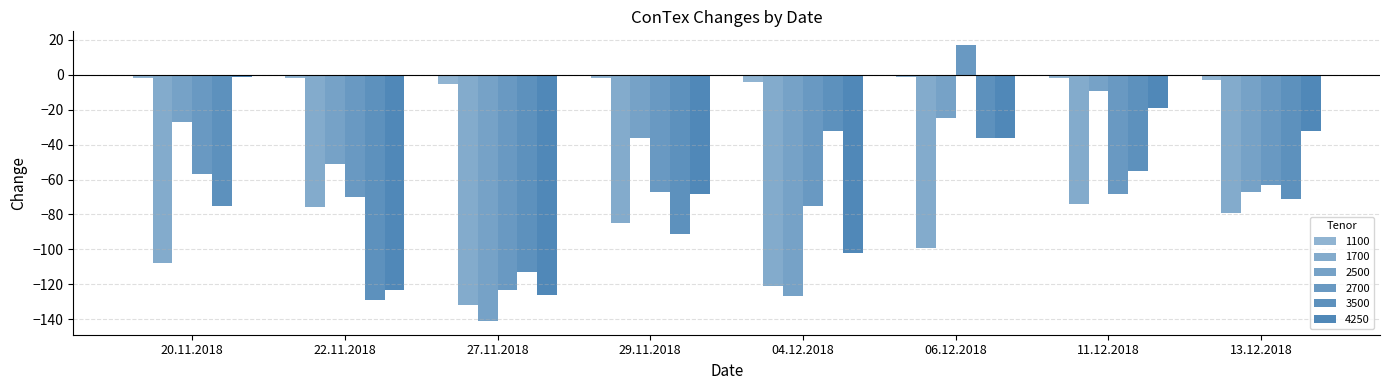

Reading left to right, transcribe all the data shown in this chart.

1100: -2	-2	-5	-2	-4	-1	-2	-3
1700: -108	-76	-132	-85	-121	-99	-74	-79
2500: -27	-51	-141	-36	-127	-25	-9	-67
2700: -57	-70	-123	-67	-75	17	-68	-63
3500: -75	-129	-113	-91	-32	-36	-55	-71
4250: -1	-123	-126	-68	-102	-36	-19	-32